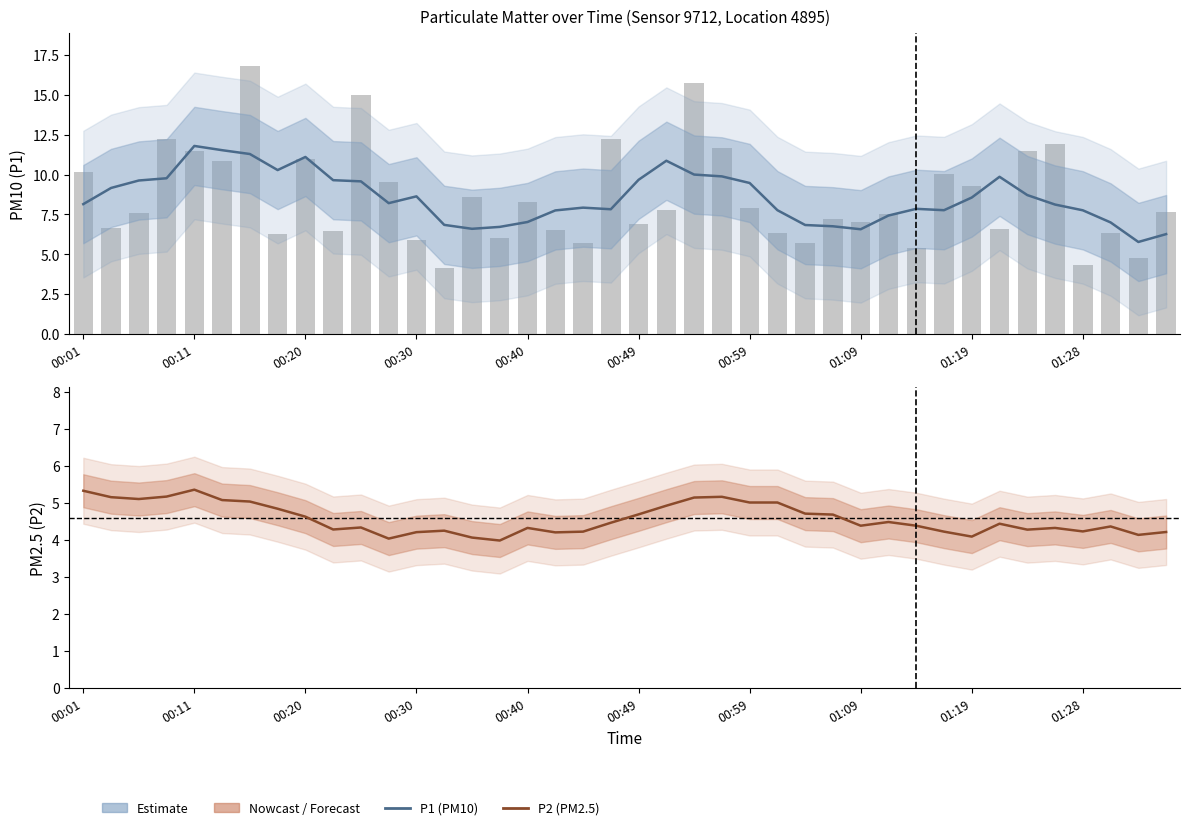

What position from the left is 35?

36